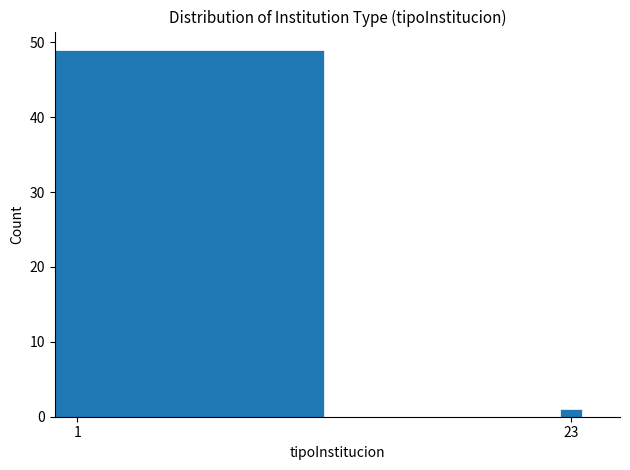

Reading left to right, extract all data points from this chart.

1=49	23=1